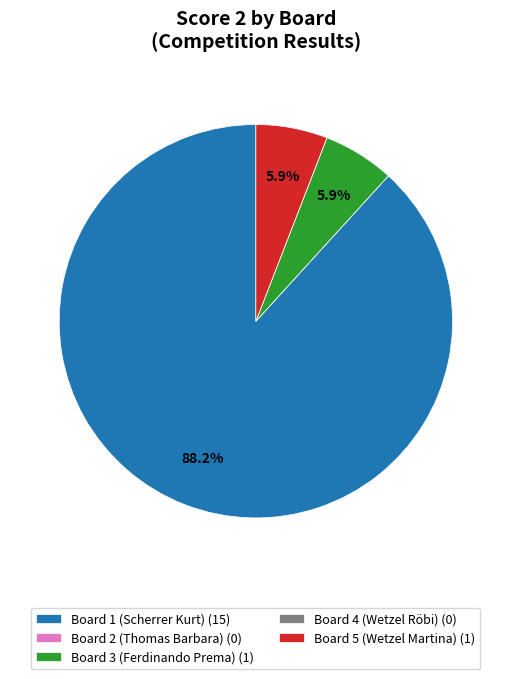

Is there any slice that represents more than half of the pie?

Yes